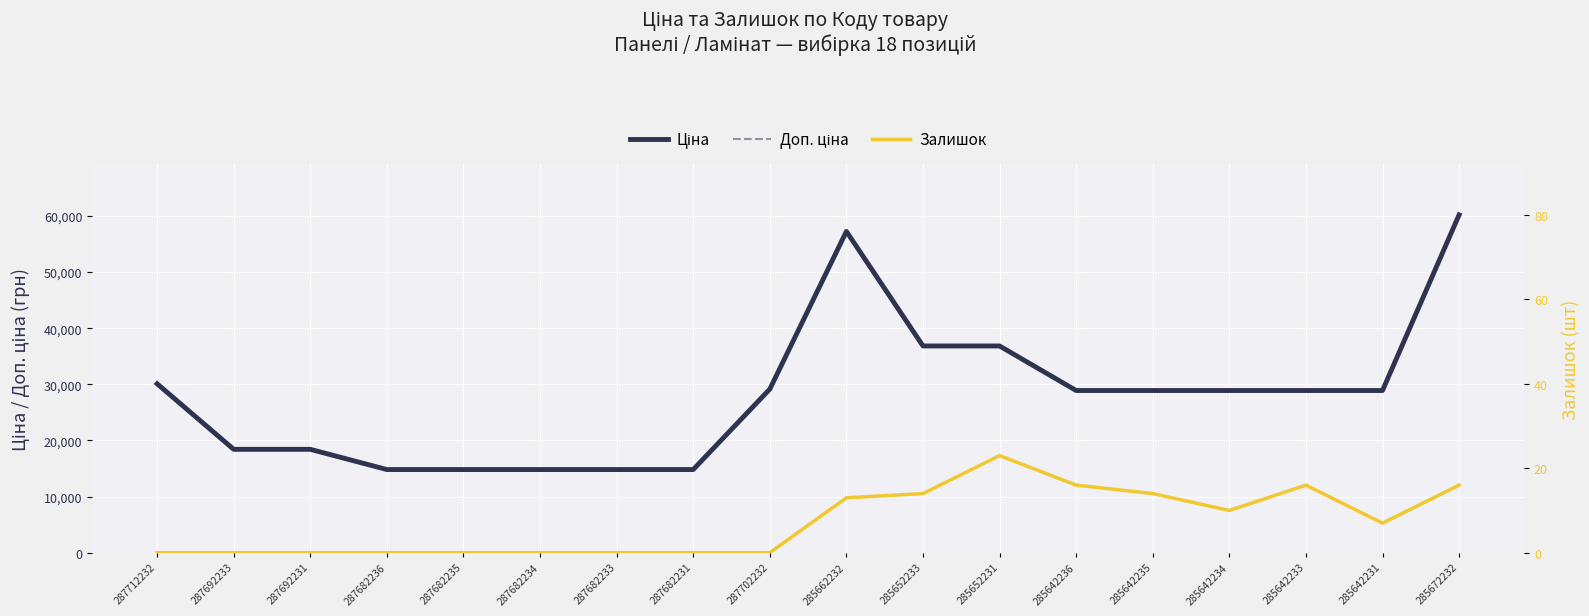

Which series has the largest total across all categories?

Ціна